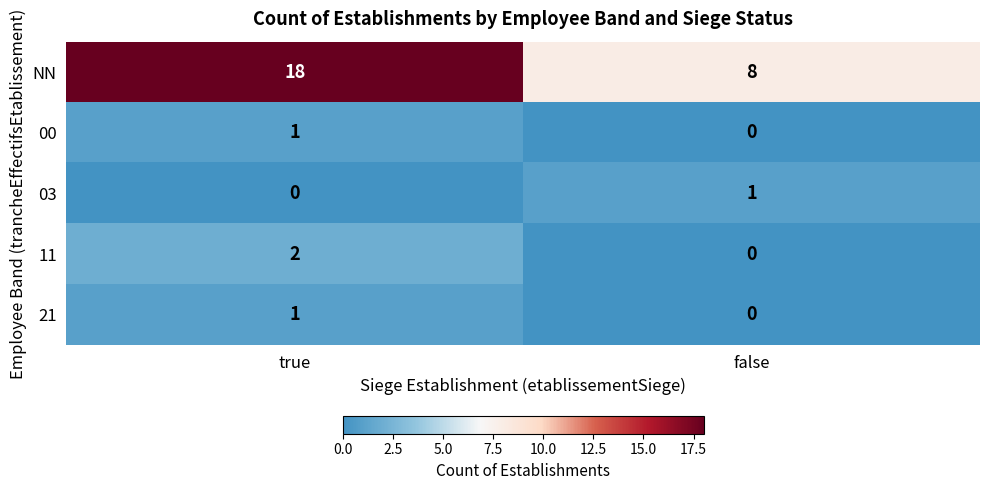

The value of 11 at false is 0. True or false?

True